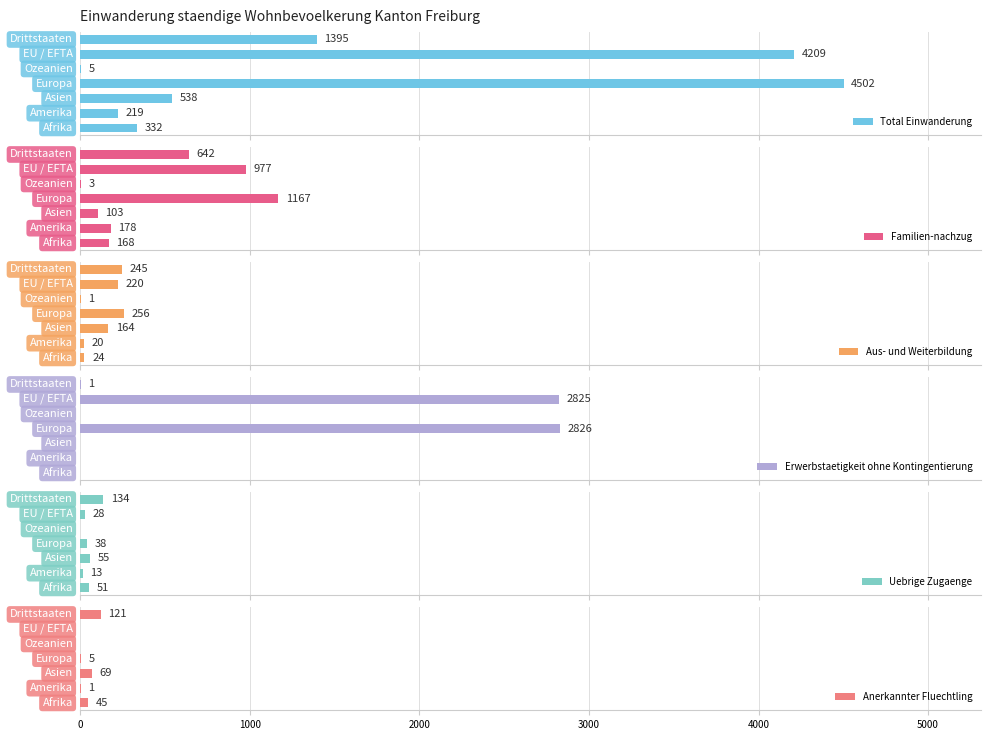

How many data points in Aus- und Weiterbildung are less than 164?

3